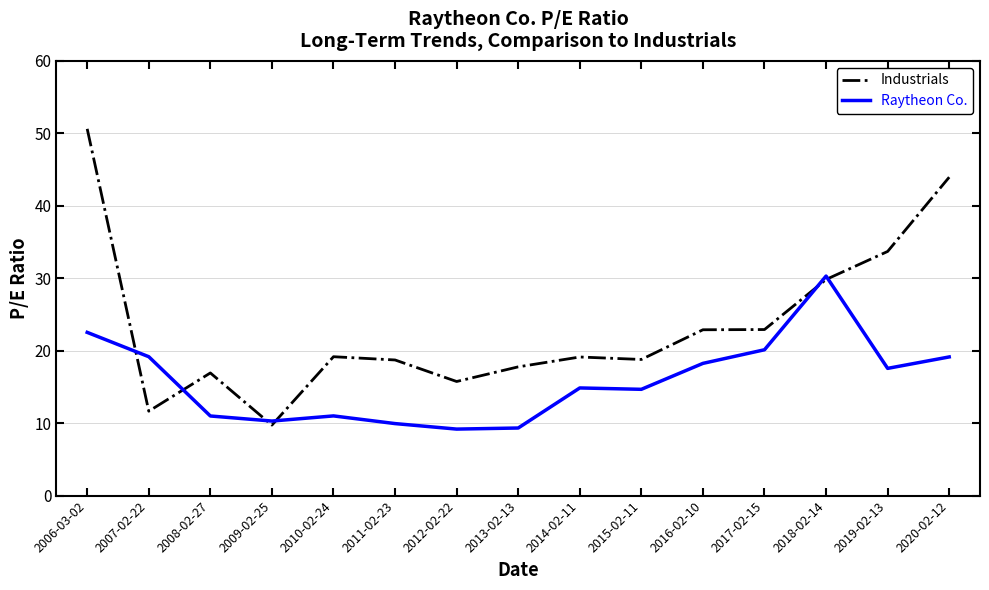

Rank the series by their average value, from lowest to highest.

Raytheon Co., Industrials